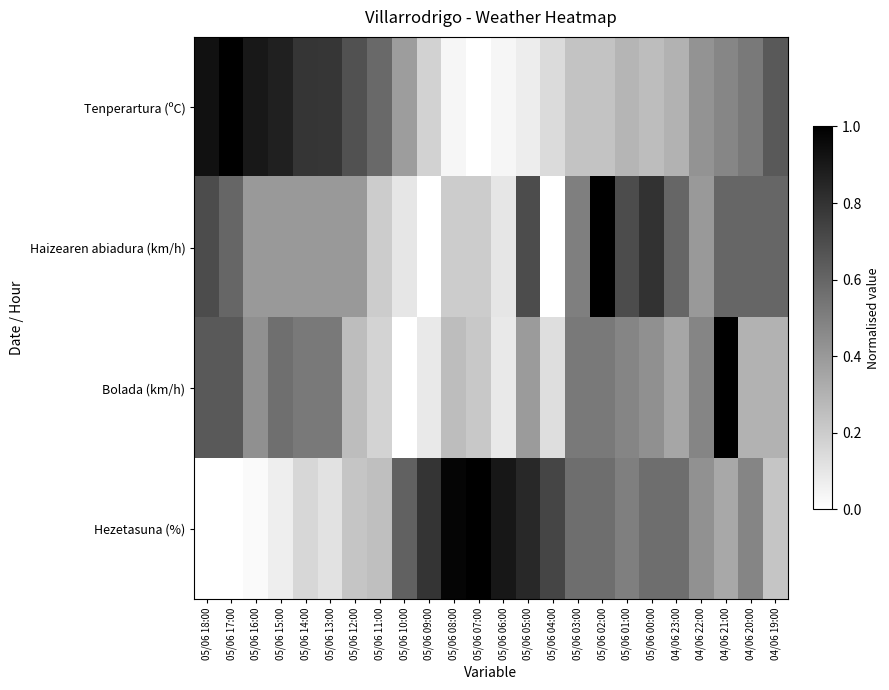

Reading right to left, transcribe all the data shown in this chart.

Tenperartura (ºC): 04/06 19:00=0.6	04/06 20:00=0.5	04/06 21:00=0.5	04/06 22:00=0.4	04/06 23:00=0.3	05/06 00:00=0.3	05/06 01:00=0.3	05/06 02:00=0.2	05/06 03:00=0.2	05/06 04:00=0.1	05/06 05:00=0.1	05/06 06:00=0.0	05/06 07:00=0.0	05/06 08:00=0.0	05/06 09:00=0.2	05/06 10:00=0.4	05/06 11:00=0.6	05/06 12:00=0.7	05/06 13:00=0.8	05/06 14:00=0.8	05/06 15:00=0.9	05/06 16:00=0.9	05/06 17:00=1.0	05/06 18:00=0.9
Haizearen abiadura (km/h): 04/06 19:00=0.6	04/06 20:00=0.6	04/06 21:00=0.6	04/06 22:00=0.4	04/06 23:00=0.6	05/06 00:00=0.8	05/06 01:00=0.7	05/06 02:00=1.0	05/06 03:00=0.5	05/06 04:00=0.0	05/06 05:00=0.7	05/06 06:00=0.1	05/06 07:00=0.2	05/06 08:00=0.2	05/06 09:00=0.0	05/06 10:00=0.1	05/06 11:00=0.2	05/06 12:00=0.4	05/06 13:00=0.4	05/06 14:00=0.4	05/06 15:00=0.4	05/06 16:00=0.4	05/06 17:00=0.6	05/06 18:00=0.7
Bolada (km/h): 04/06 19:00=0.3	04/06 20:00=0.3	04/06 21:00=1.0	04/06 22:00=0.5	04/06 23:00=0.3	05/06 00:00=0.4	05/06 01:00=0.5	05/06 02:00=0.5	05/06 03:00=0.5	05/06 04:00=0.1	05/06 05:00=0.4	05/06 06:00=0.1	05/06 07:00=0.2	05/06 08:00=0.3	05/06 09:00=0.1	05/06 10:00=0.0	05/06 11:00=0.2	05/06 12:00=0.3	05/06 13:00=0.5	05/06 14:00=0.5	05/06 15:00=0.6	05/06 16:00=0.4	05/06 17:00=0.7	05/06 18:00=0.7
Hezetasuna (%): 04/06 19:00=0.2	04/06 20:00=0.5	04/06 21:00=0.3	04/06 22:00=0.4	04/06 23:00=0.6	05/06 00:00=0.6	05/06 01:00=0.5	05/06 02:00=0.6	05/06 03:00=0.6	05/06 04:00=0.7	05/06 05:00=0.8	05/06 06:00=0.9	05/06 07:00=1.0	05/06 08:00=1.0	05/06 09:00=0.8	05/06 10:00=0.6	05/06 11:00=0.2	05/06 12:00=0.2	05/06 13:00=0.1	05/06 14:00=0.2	05/06 15:00=0.1	05/06 16:00=0.0	05/06 17:00=0.0	05/06 18:00=0.0